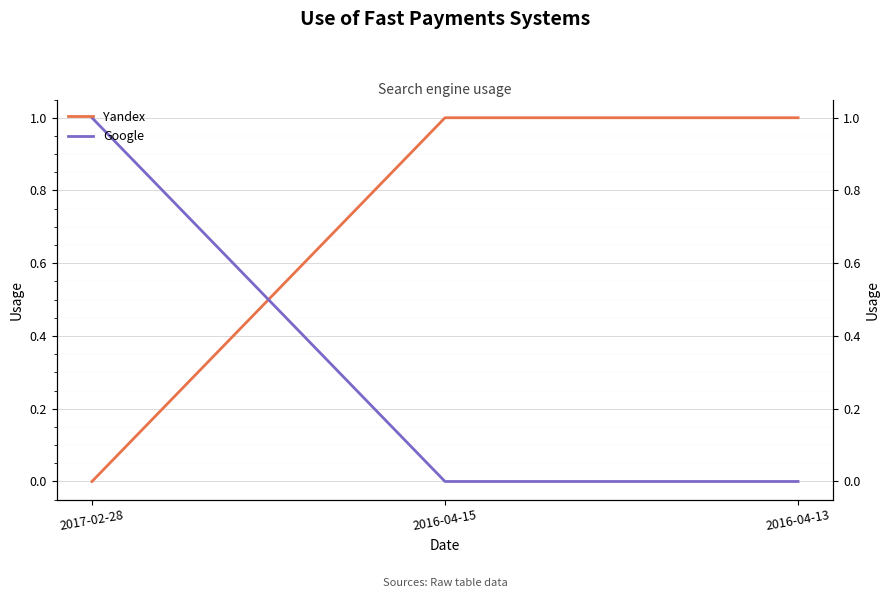

Reading right to left, list all the values displayed in this chart.

Yandex: 1	1	0
Google: 0	0	1